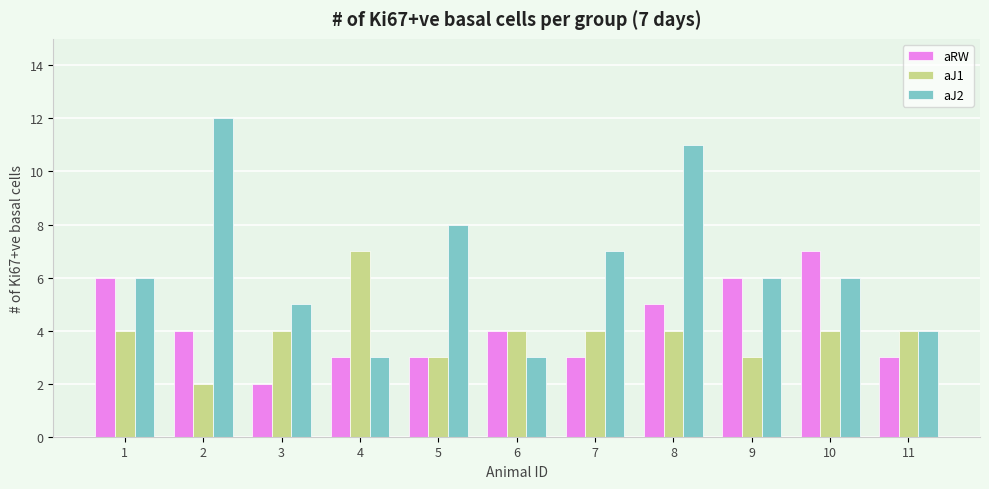

How many bars are there in total?

33